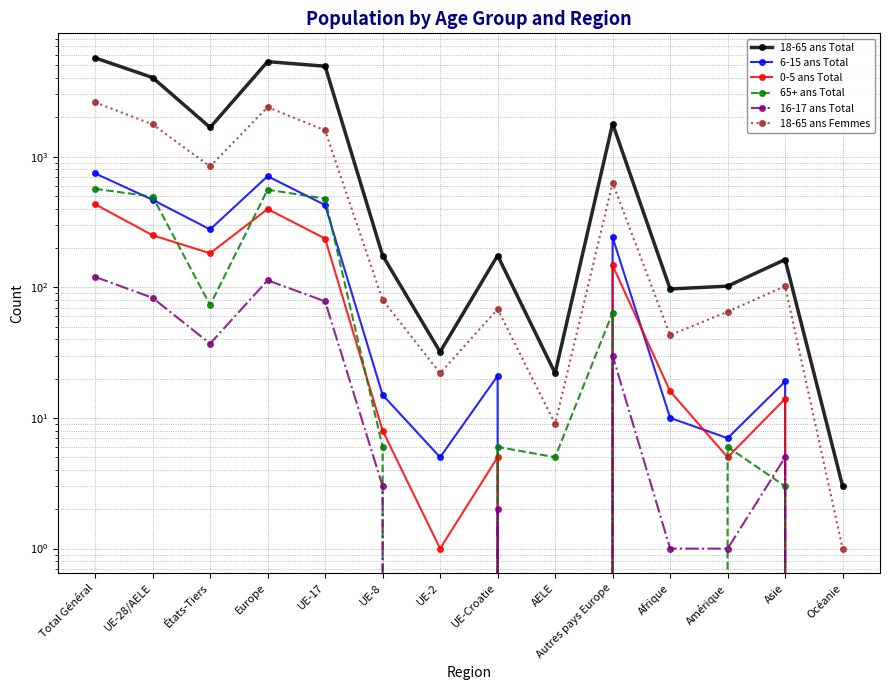

What is the greatest value displayed?

5697